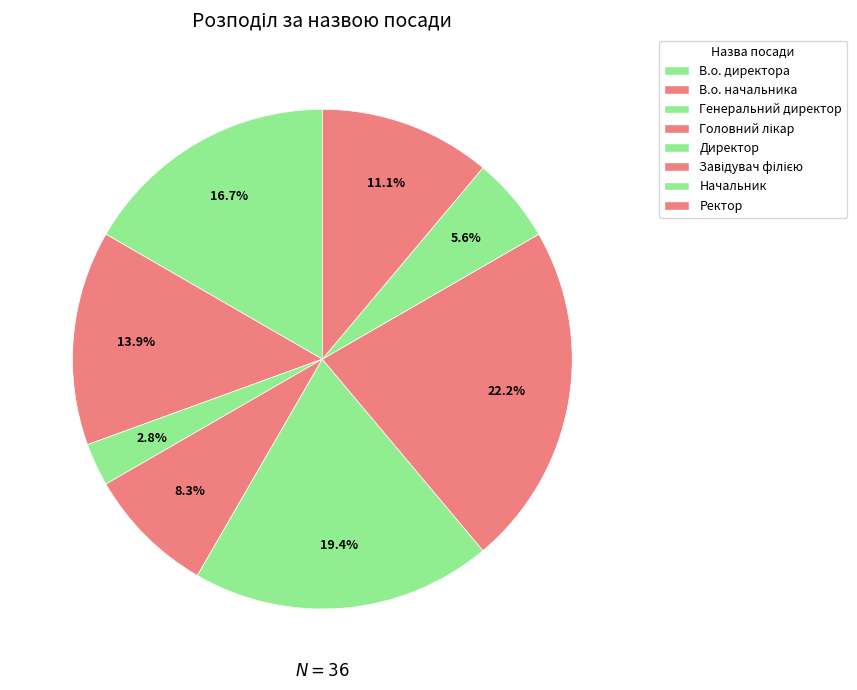

The Начальник slice represents 12% of the pie. True or false?

False